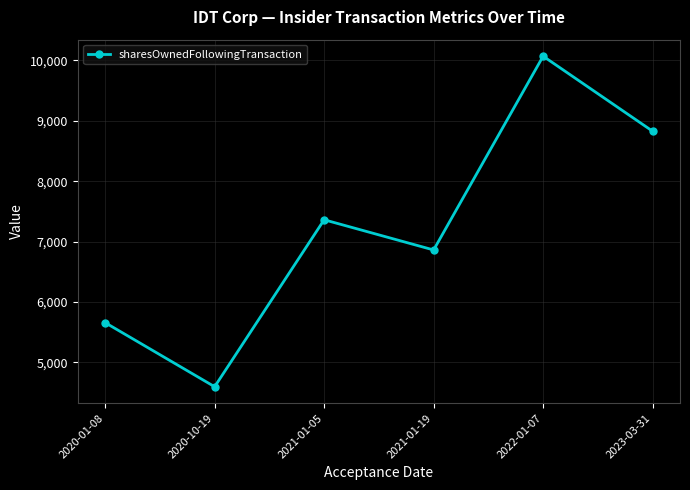

How many lines are shown in the chart?

1